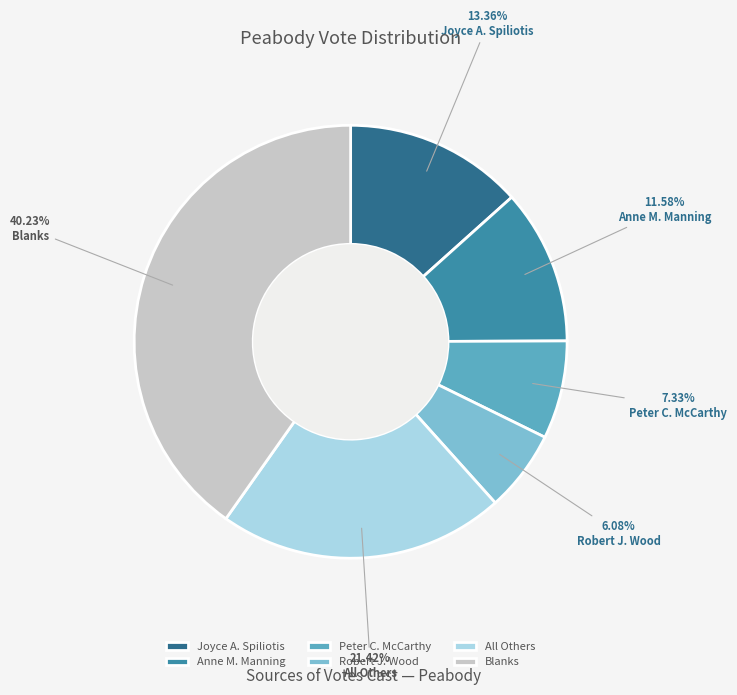

Do Blanks and All Others together represent more than half of the pie?

Yes